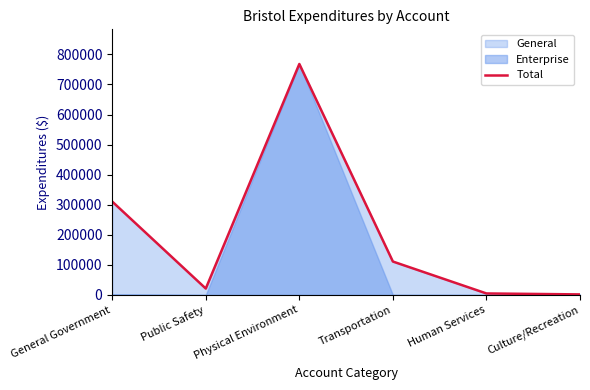

What is the difference between the values at Human Services and Transportation?

106105